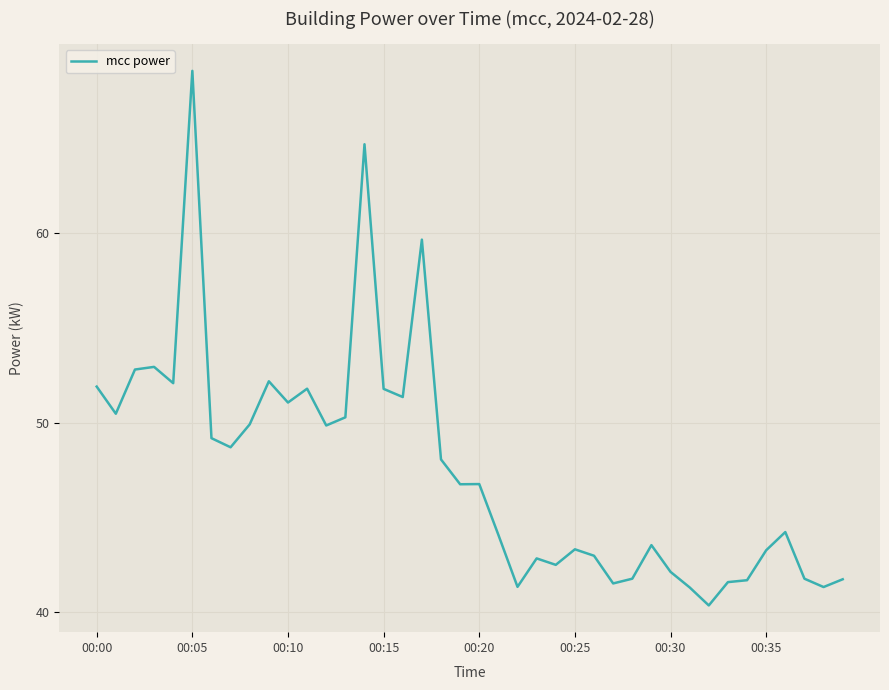

What is the minimum value shown in the chart?

40.4